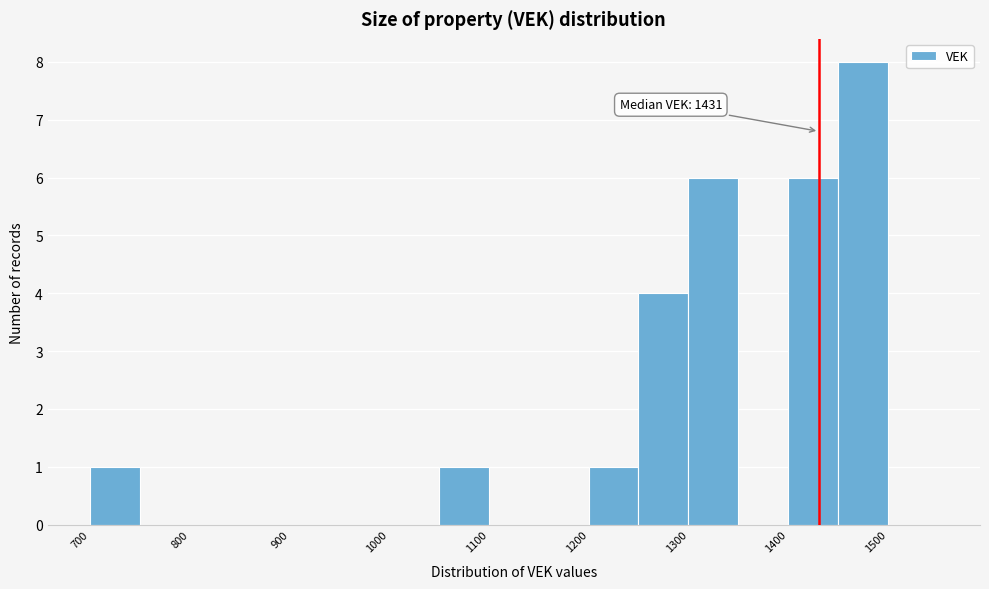

Which range on the x-axis has the tallest bar?

1450 to 1500